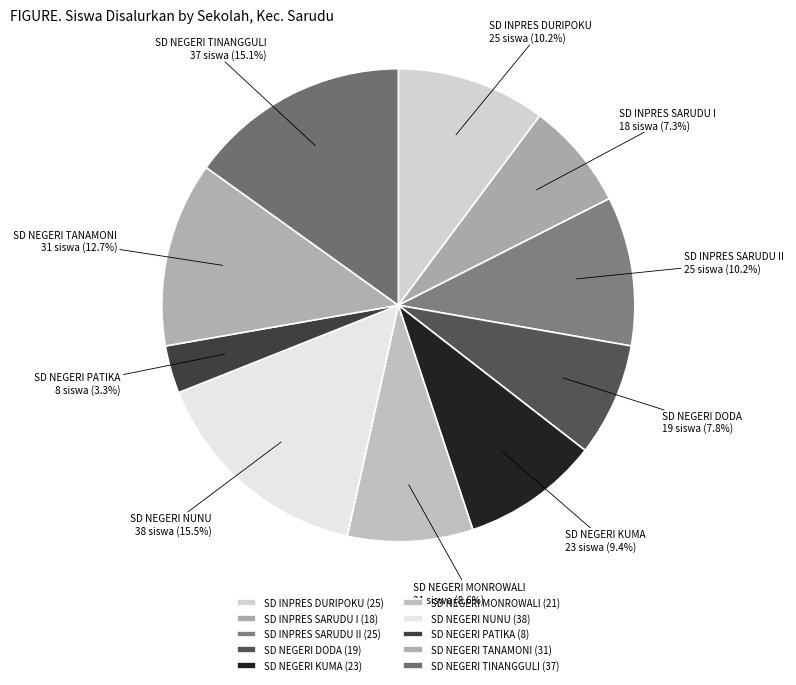

Is there any slice that represents more than half of the pie?

No